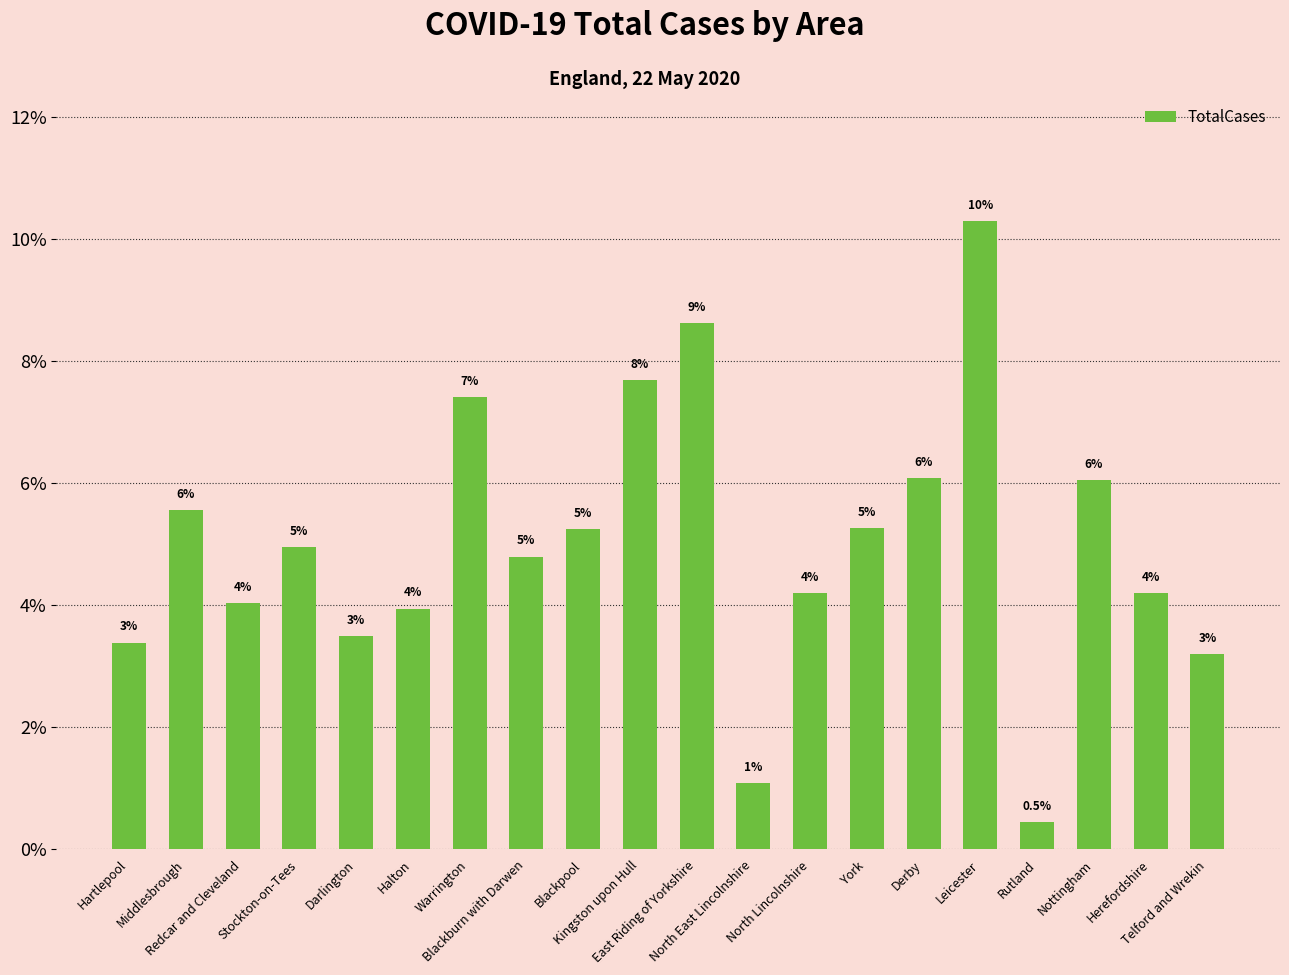

True or false: the data shows 4.0 at Redcar and Cleveland.

True